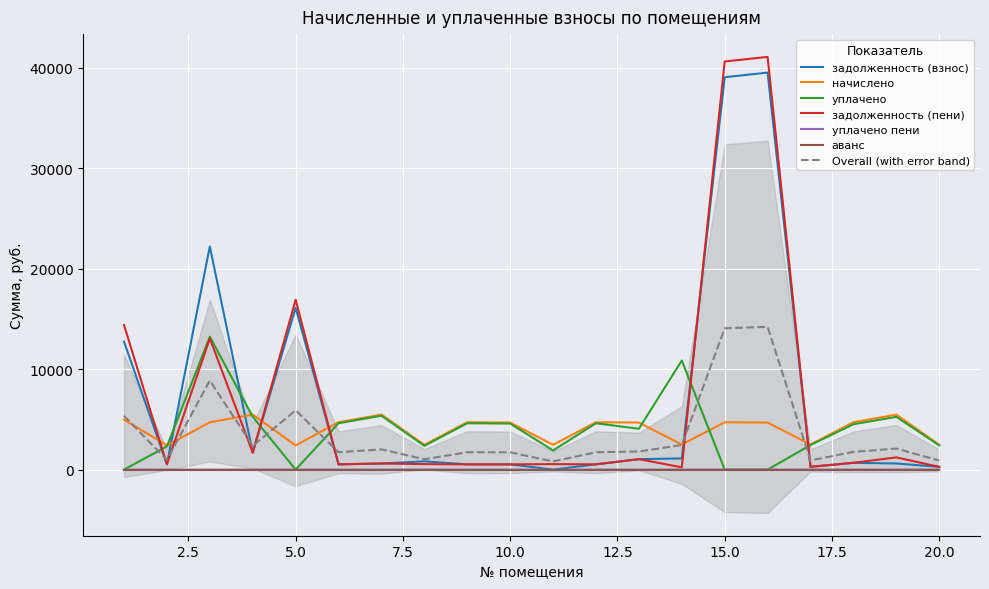

Reading left to right, what are all the values shown in this chart?

задолженность (взнос): 12729.5	537.6	22200.2	1692.5	16096.2	522.6	607.9	821.0	522.4	519.0	0.0	523.5	1038.4	1111.4	39036.0	39497.9	277.2	676.4	608.6	273.2
начислено: 4968.0	2412.0	4708.8	5474.9	2412.0	4708.8	5474.9	2465.3	4711.7	4680.0	2465.3	4711.7	4680.0	2498.4	4708.8	4680.0	2498.4	4711.7	5474.9	2465.3
уплачено: 0.0	2311.0	13227.2	5255.2	0.0	4610.9	5361.0	2362.3	4614.0	4581.6	1904.6	4614.0	4063.3	10850.6	0.0	0.0	2444.4	4515.0	5247.1	2413.0
задолженность (пени): 14385.5	534.6	13050.8	1688.3	16900.2	522.3	607.9	546.8	521.9	520.0	547.8	523.1	1038.4	227.2	40605.6	41057.9	279.5	676.0	1215.6	274.0
уплачено пени: 0.0	0.0	0.0	0.0	0.0	0.0	0.0	3.7	0.0	0.0	-27.4	0.0	0.0	0.0	0.0	0.0	2.9	0.0	4.0	0.0